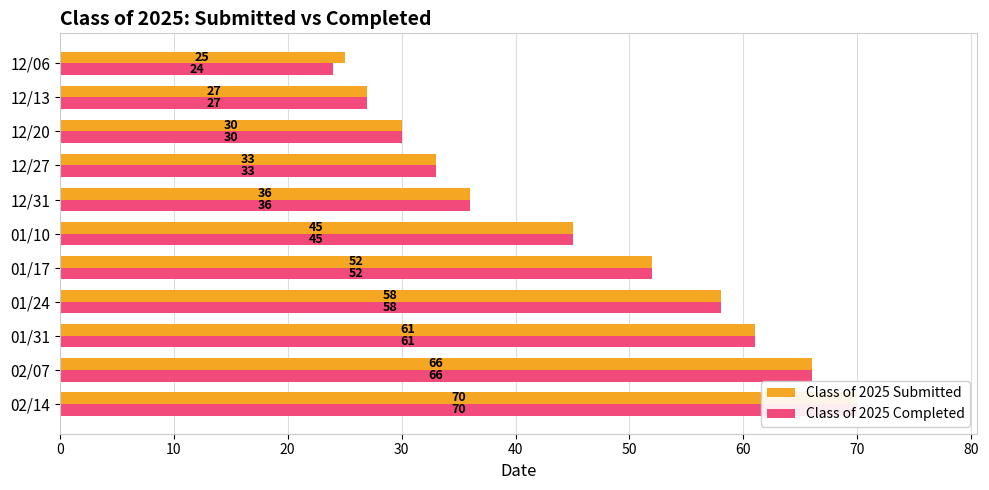

How many values in the Class of 2025 Submitted series are below 45?

5